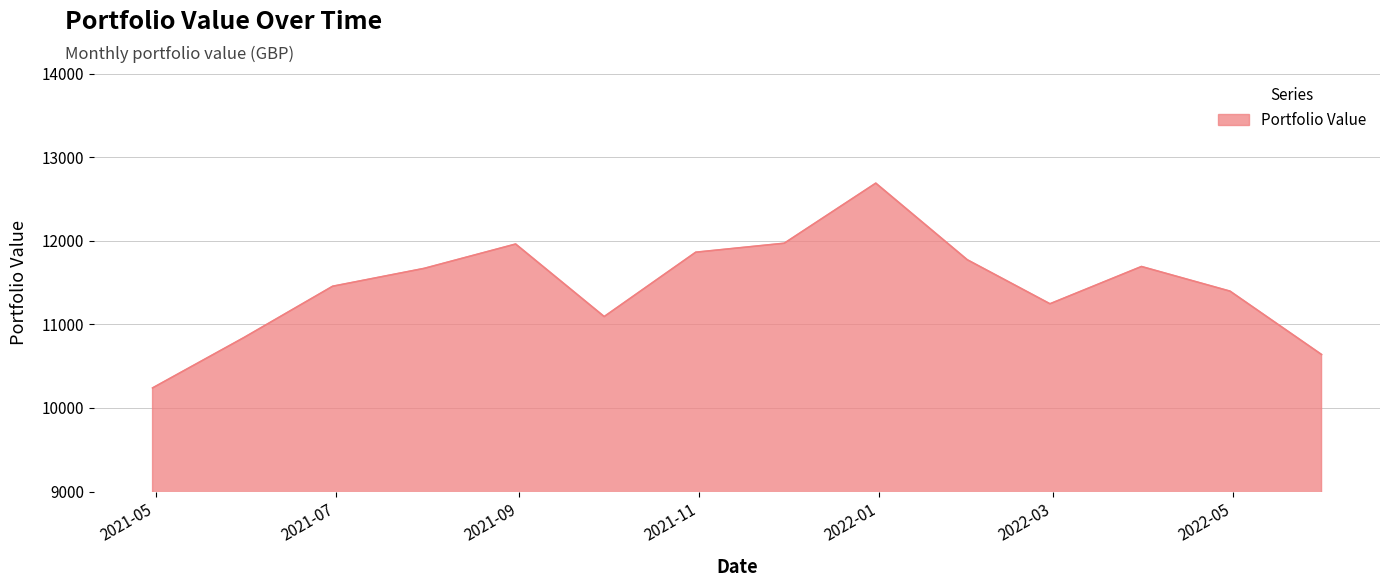

How many lines are shown in the chart?

1